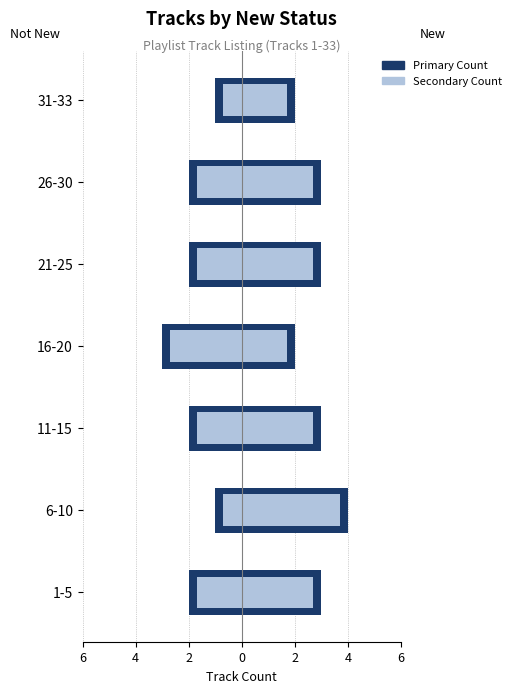

Reading left to right, what are all the values shown in this chart?

Not New (ACS 2015-2019 style): -2.0	-1.0	-2.0	-3.0	-2.0	-2.0	-1.0
Not New (Census 2000 style): -1.7	-0.7	-1.7	-2.7	-1.7	-1.7	-0.7
New (ACS 2015-2019 style): 3.0	4.0	3.0	2.0	3.0	3.0	2.0
New (Census 2000 style): 2.7	3.7	2.7	1.7	2.7	2.7	1.7